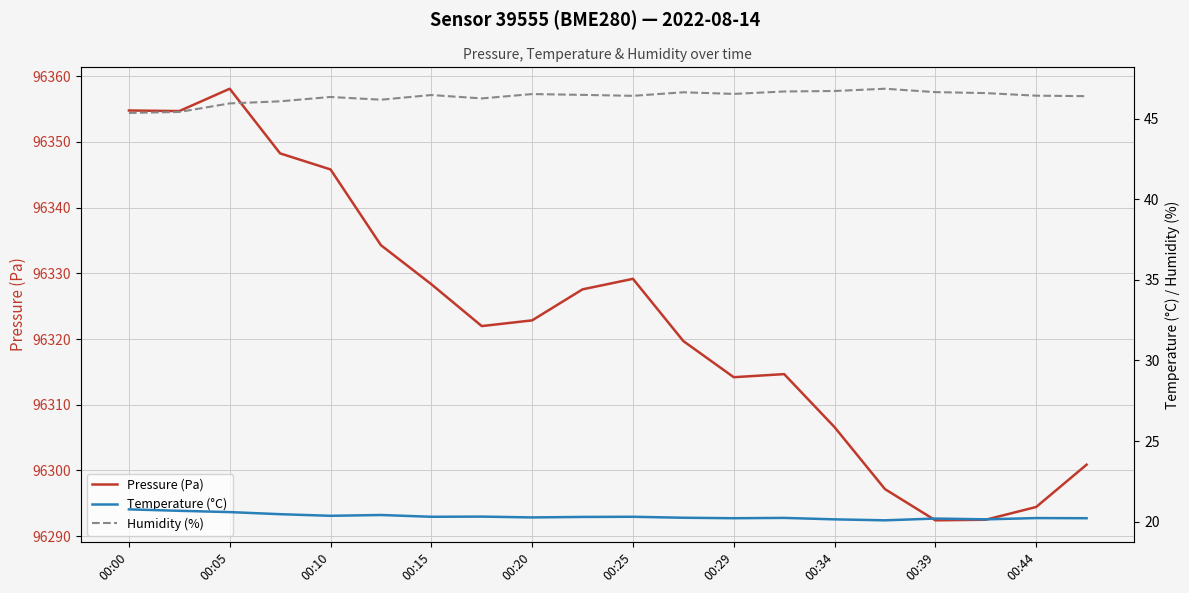

True or false: Temperature (°C) and Pressure (Pa) cross at least once.

False